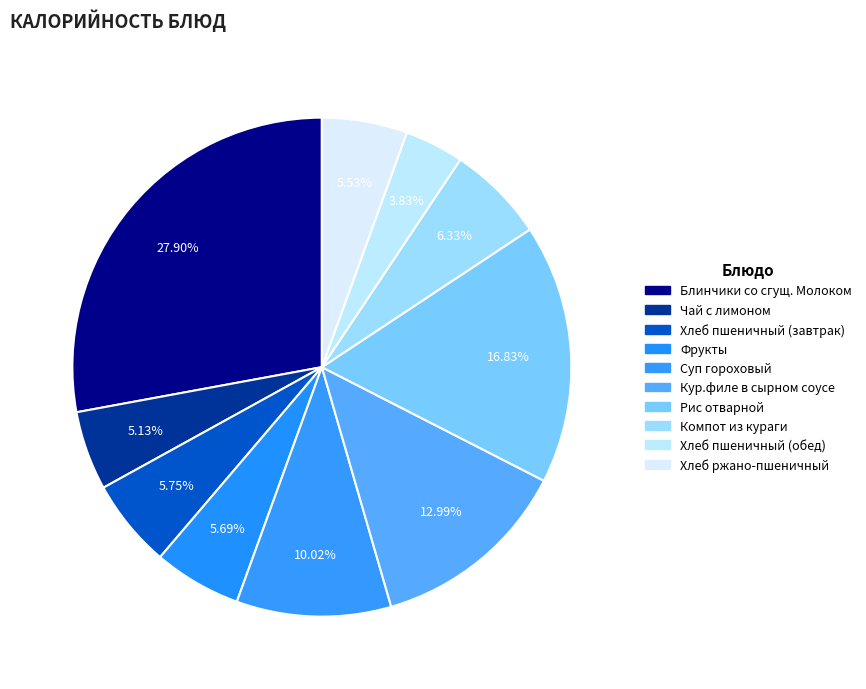

How many slices are in this pie chart?

10